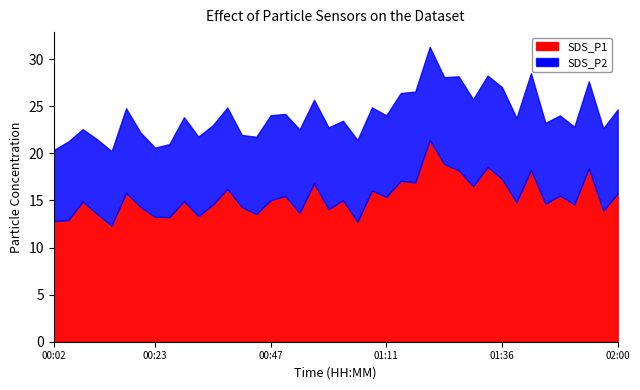

True or false: SDS_P1 and SDS_P2 intersect in this chart.

False